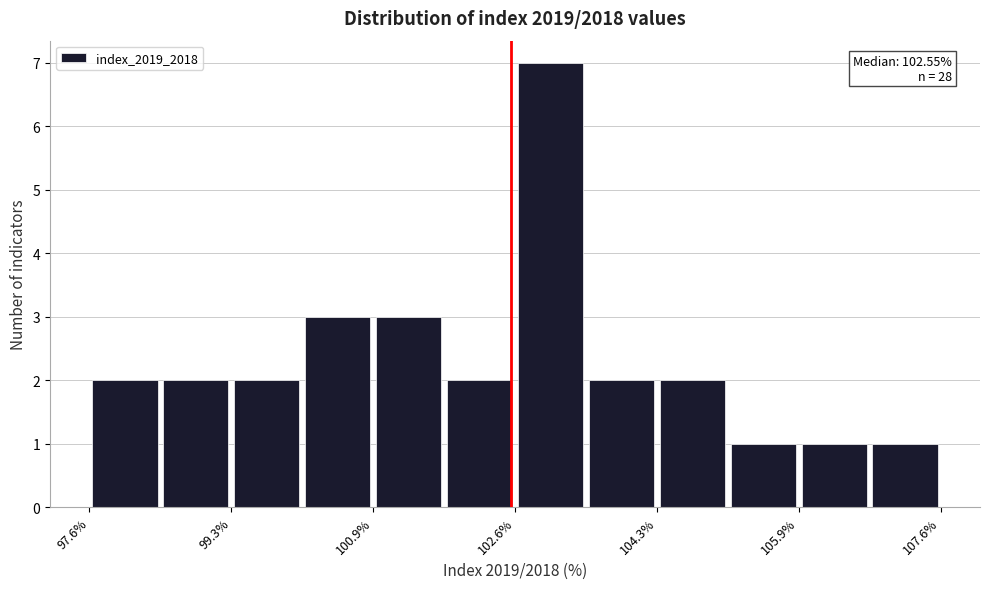

Over which range of the x-axis is the bar tallest?

102.6 to 103.4